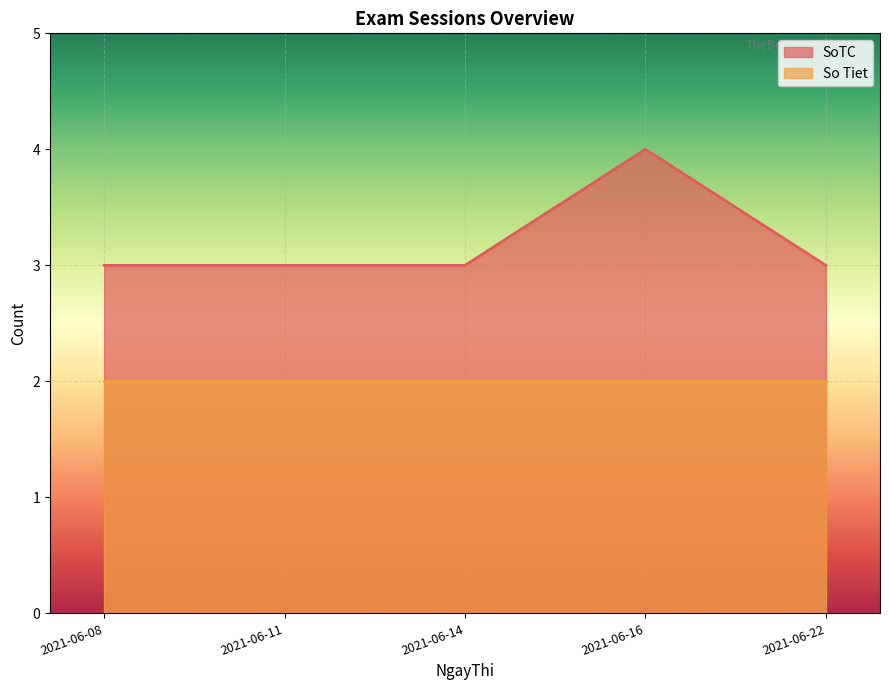

Which label corresponds to the largest value in the chart?

2021-06-16